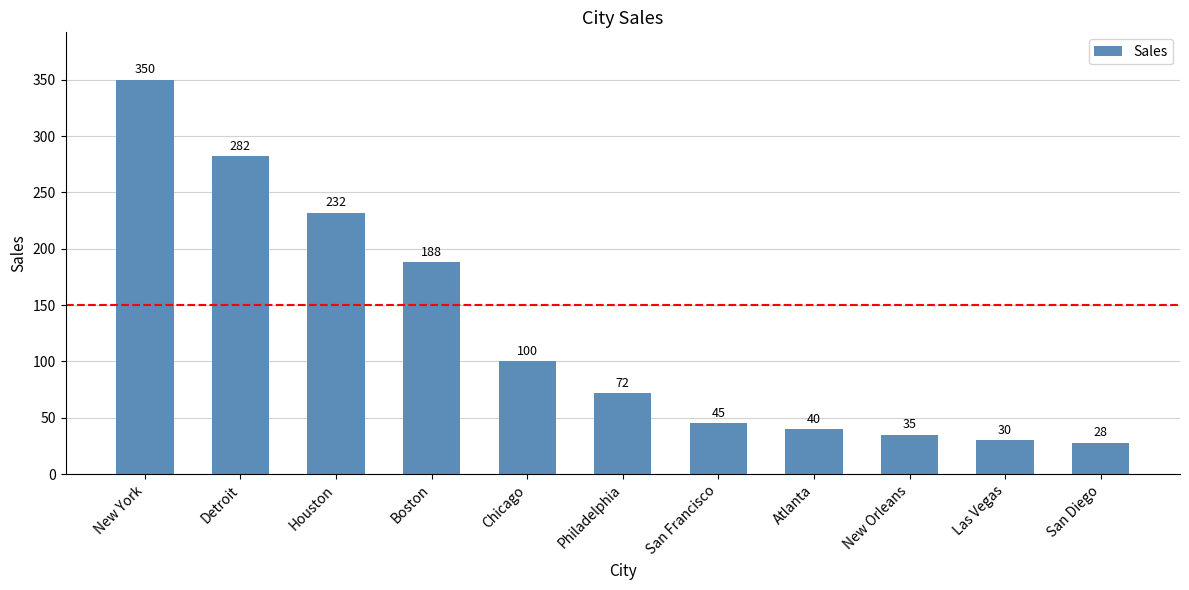

Where does the data first go above 72?

New York